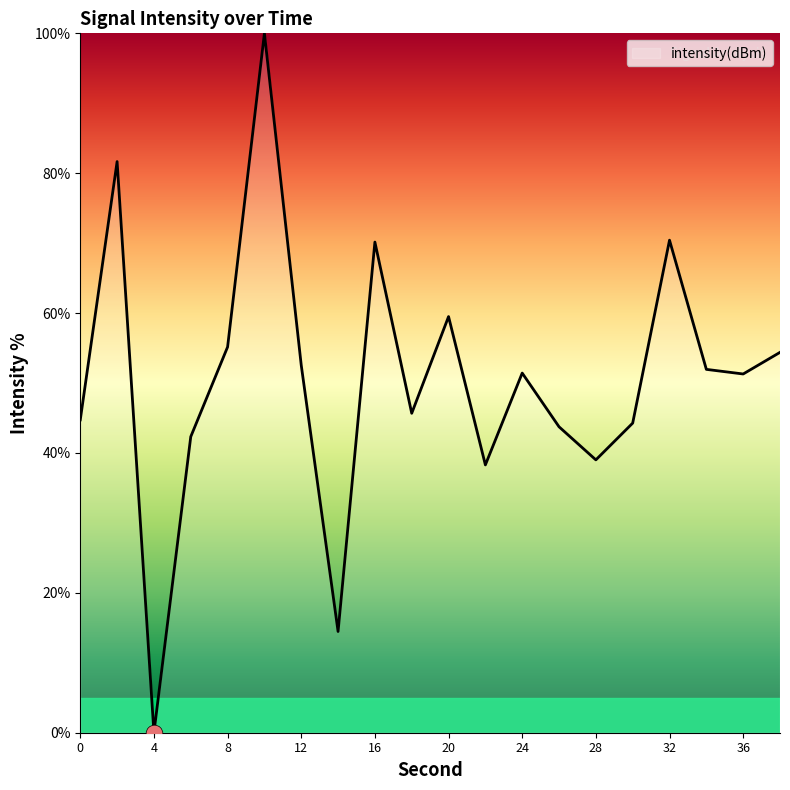

What is the difference between the maximum and minimum values?

100.0